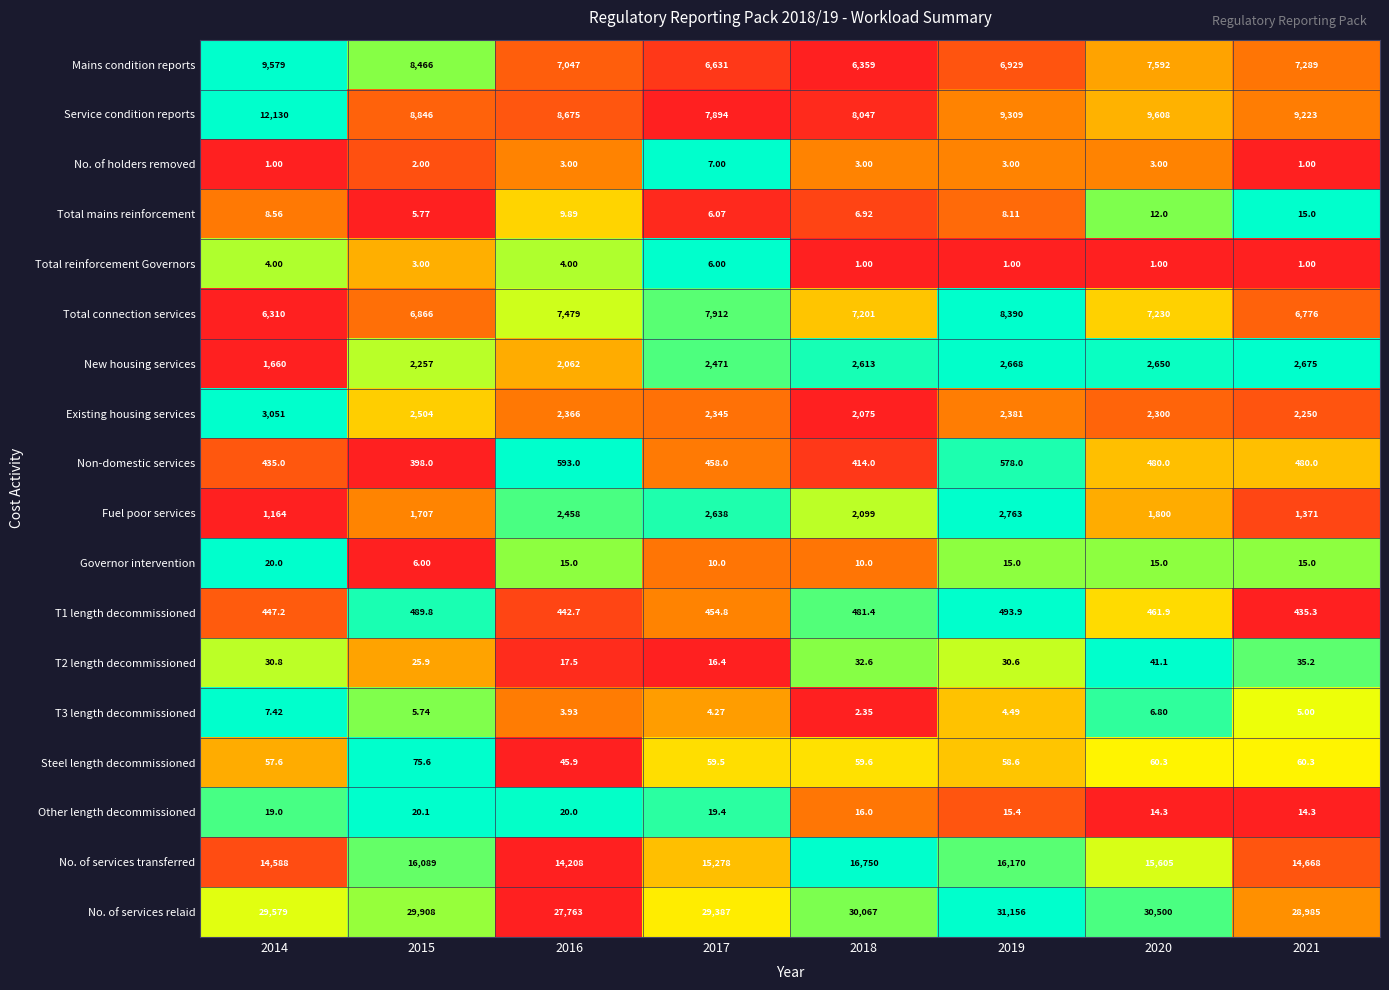

Is the value of Fuel poor services at 2021 greater than the value of New housing services at 2016?

No